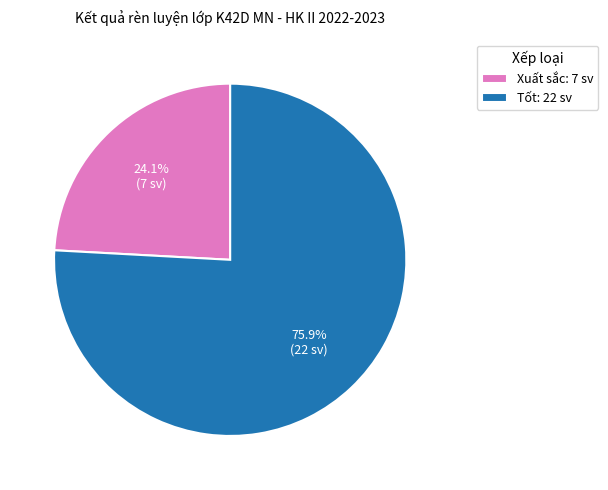

What percentage is the Tốt slice, to the nearest percent?

76%